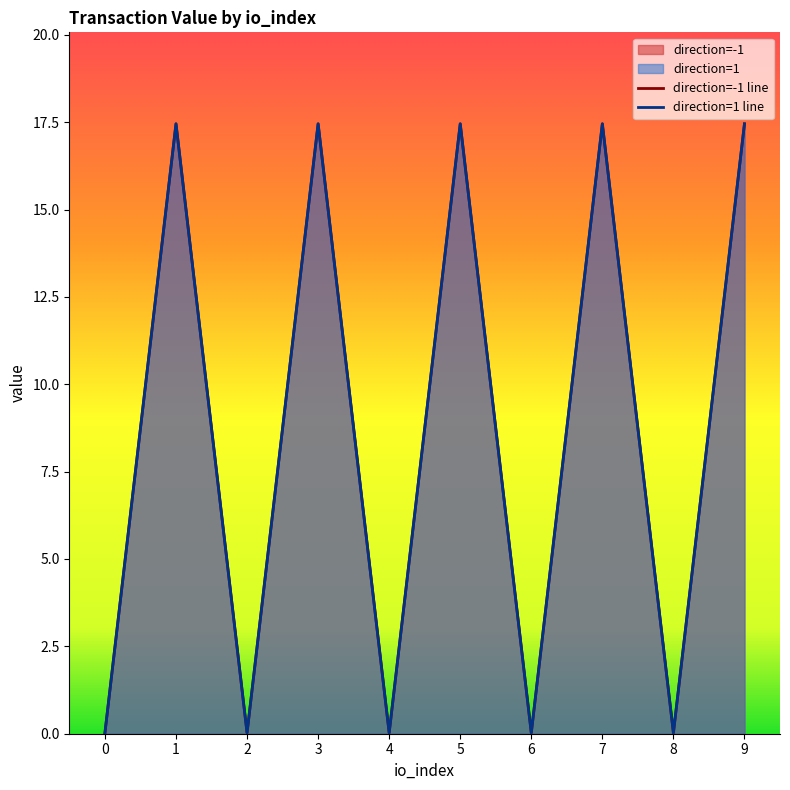

Reading left to right, transcribe all the data shown in this chart.

direction=-1 line: 0=0.0	1=17.5	2=0.0	3=17.5	4=0.0	5=17.5	6=0.0	7=17.5	8=0.0	9=17.5
direction=1 line: 0=0.0	1=17.5	2=0.0	3=17.5	4=0.0	5=17.5	6=0.0	7=17.5	8=0.0	9=17.5